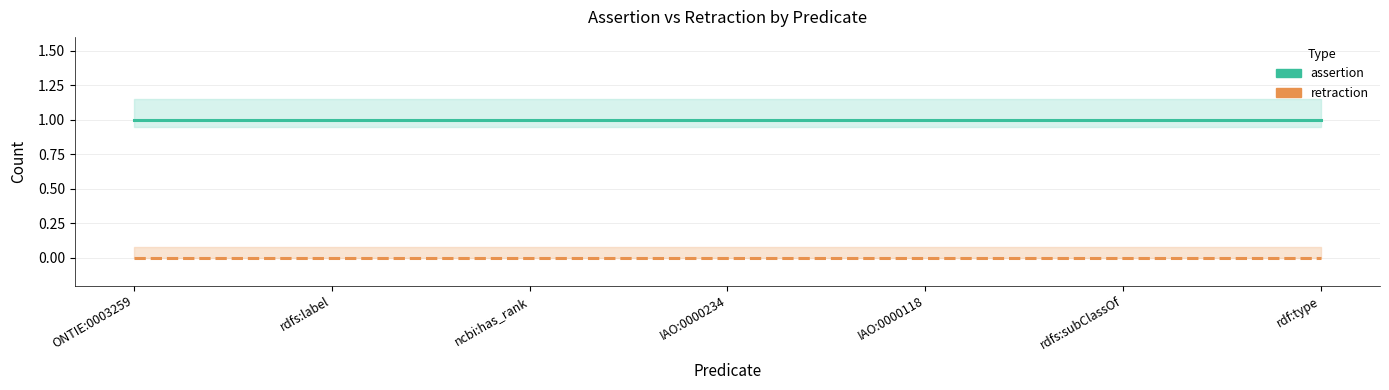

What is the total value across all series at ONTIE:0003259?

1